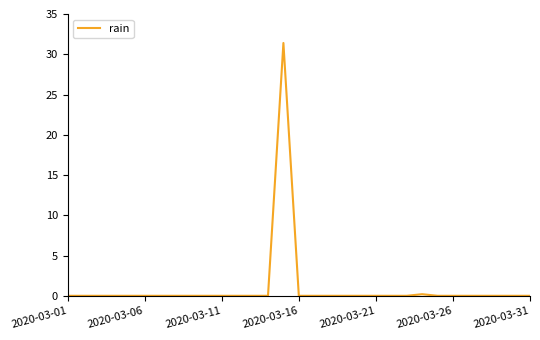

How many lines are shown in the chart?

1